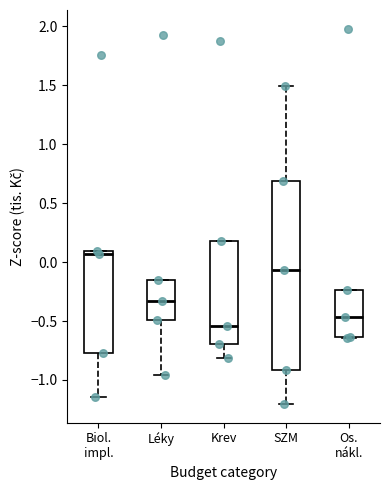

Comparing the boxes themselves (not the whiskers), which one is the tallest?

SZM